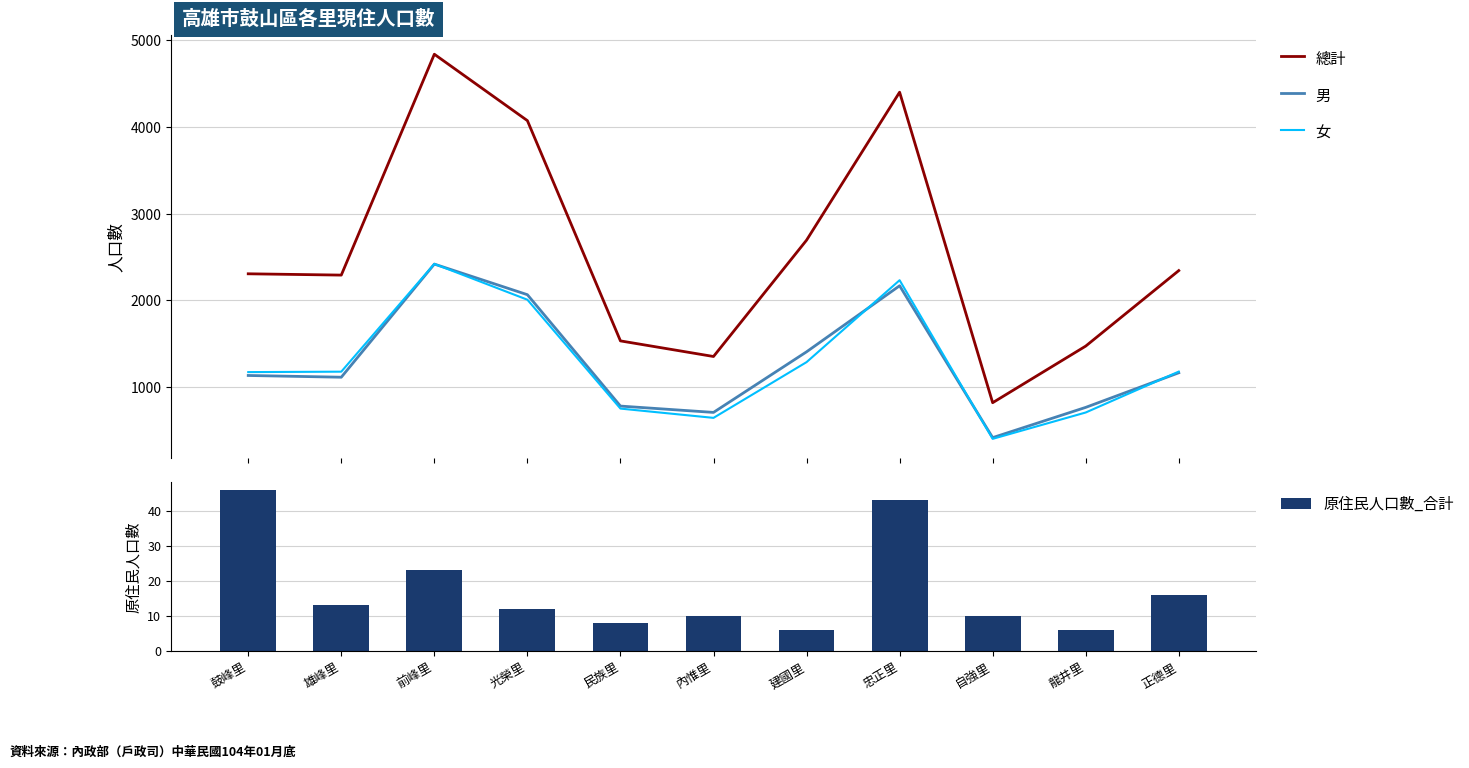

Does the chart contain any negative values?

No